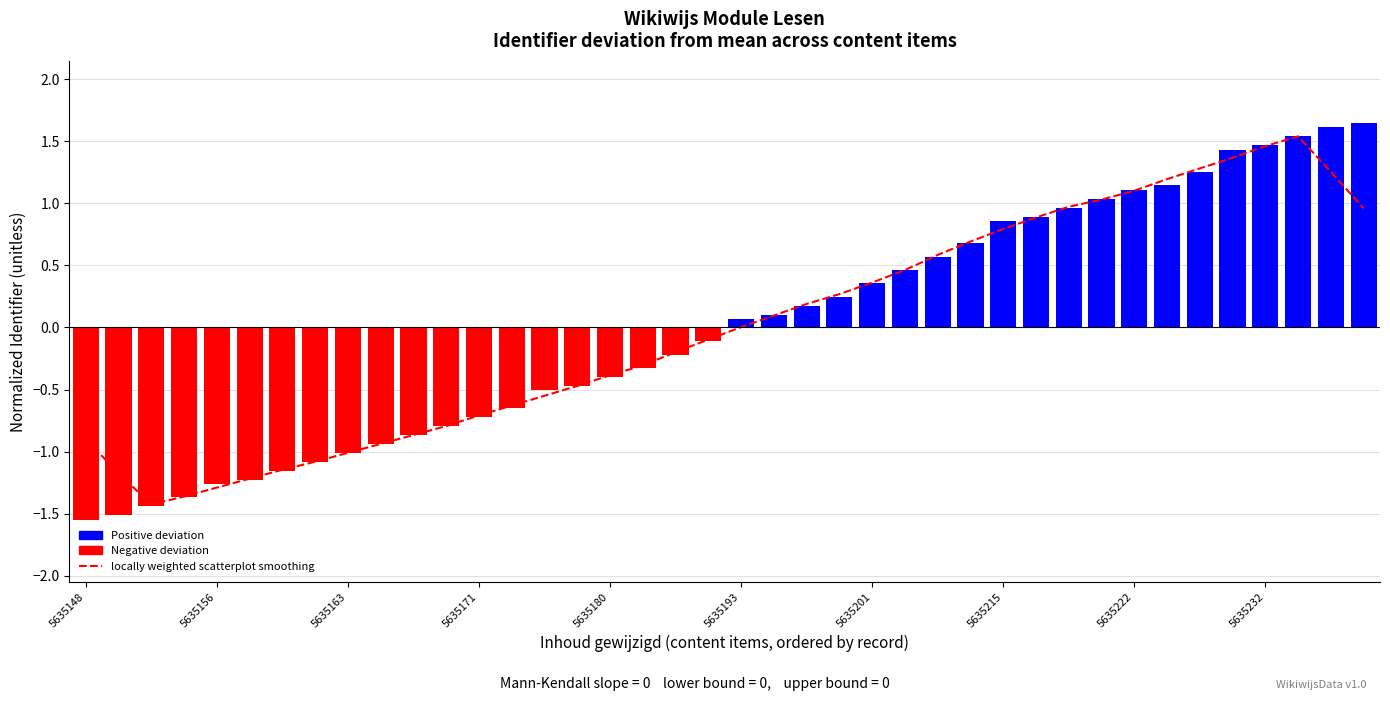

Which has a higher value, 37 or 23?

37